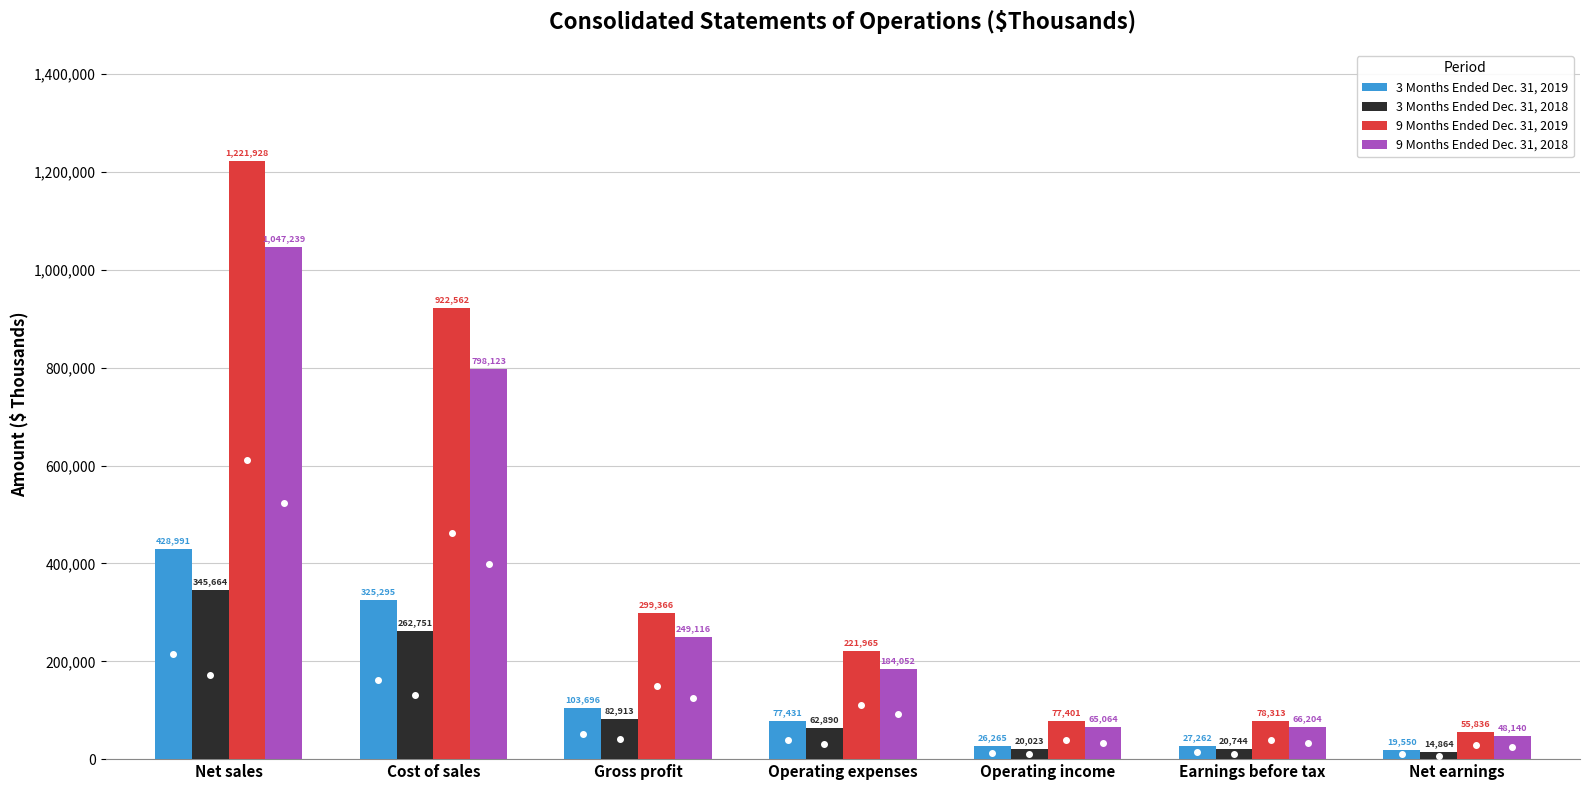

What is the total value across all series at Cost of sales?

2308731